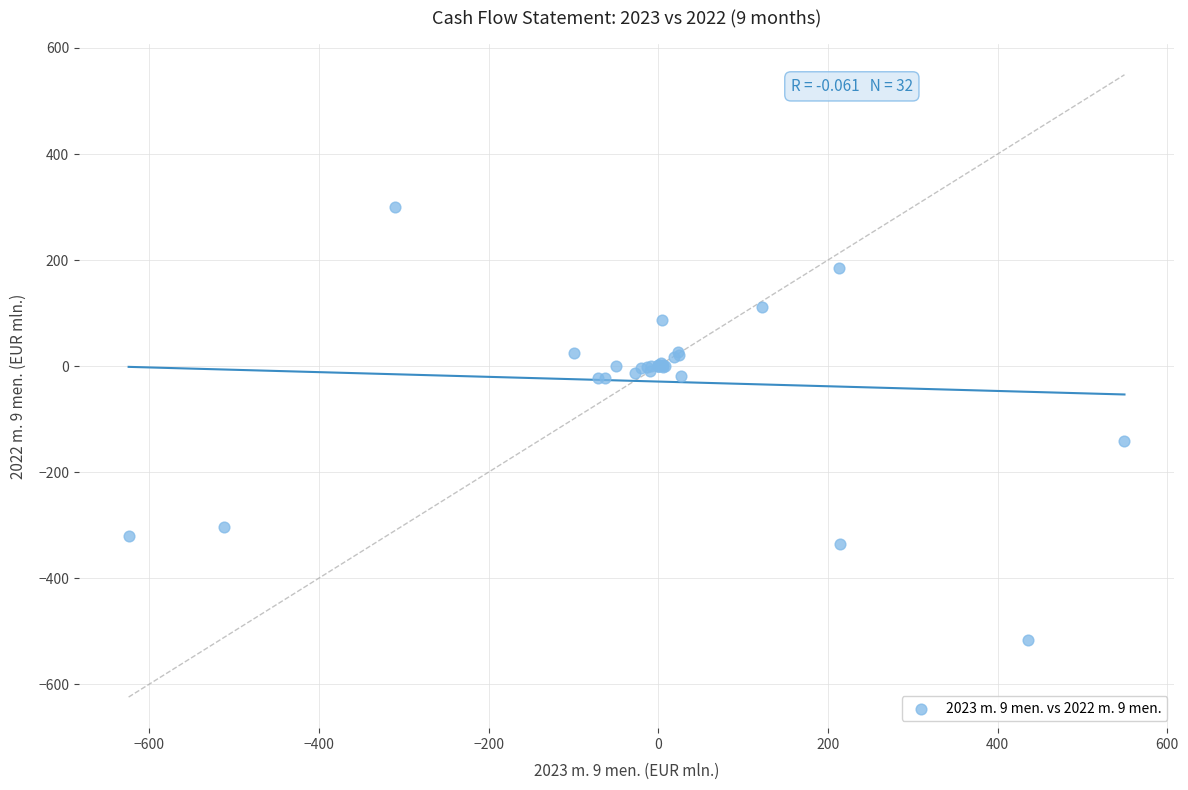

What Y value in the scatter plot is closest to -109?

-141.8